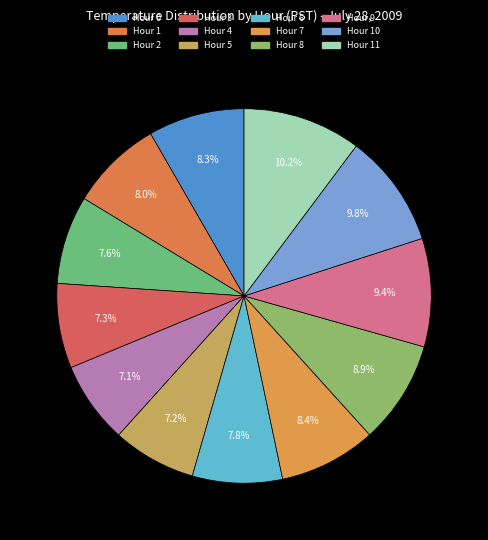

To the nearest percent, what is the average slice percentage?

8%